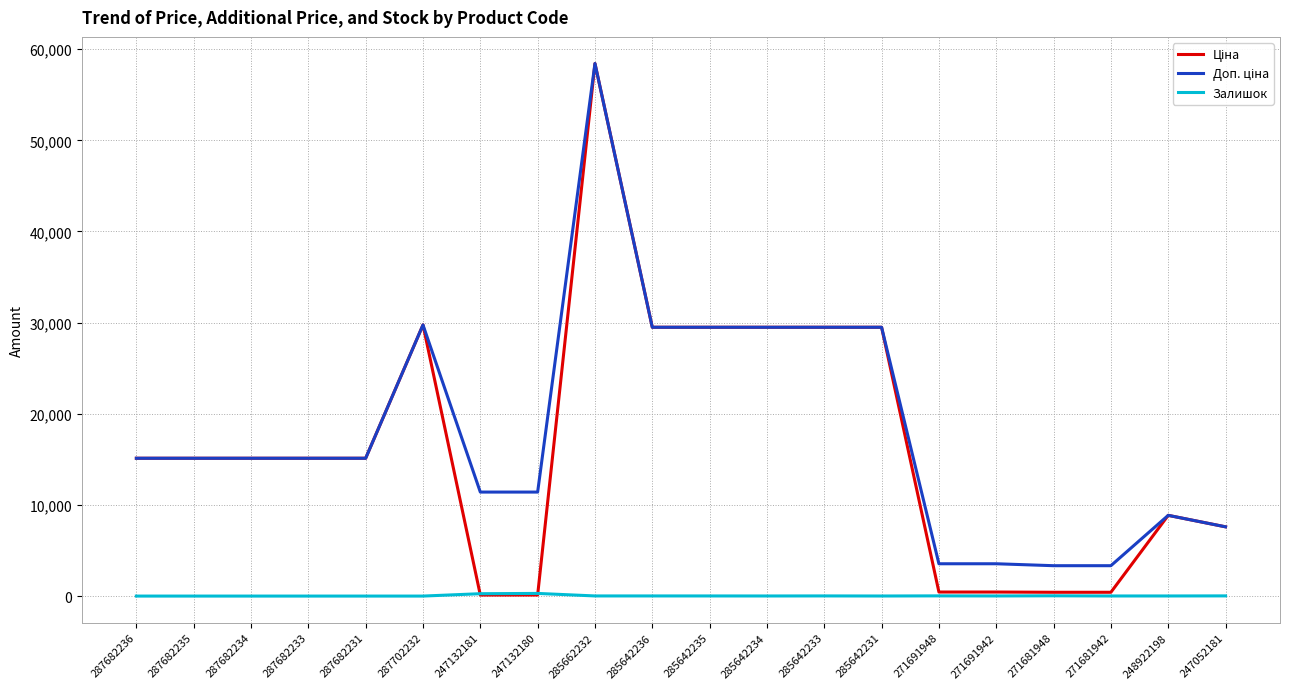

What is the total value across all series at 247052181?

15213.1